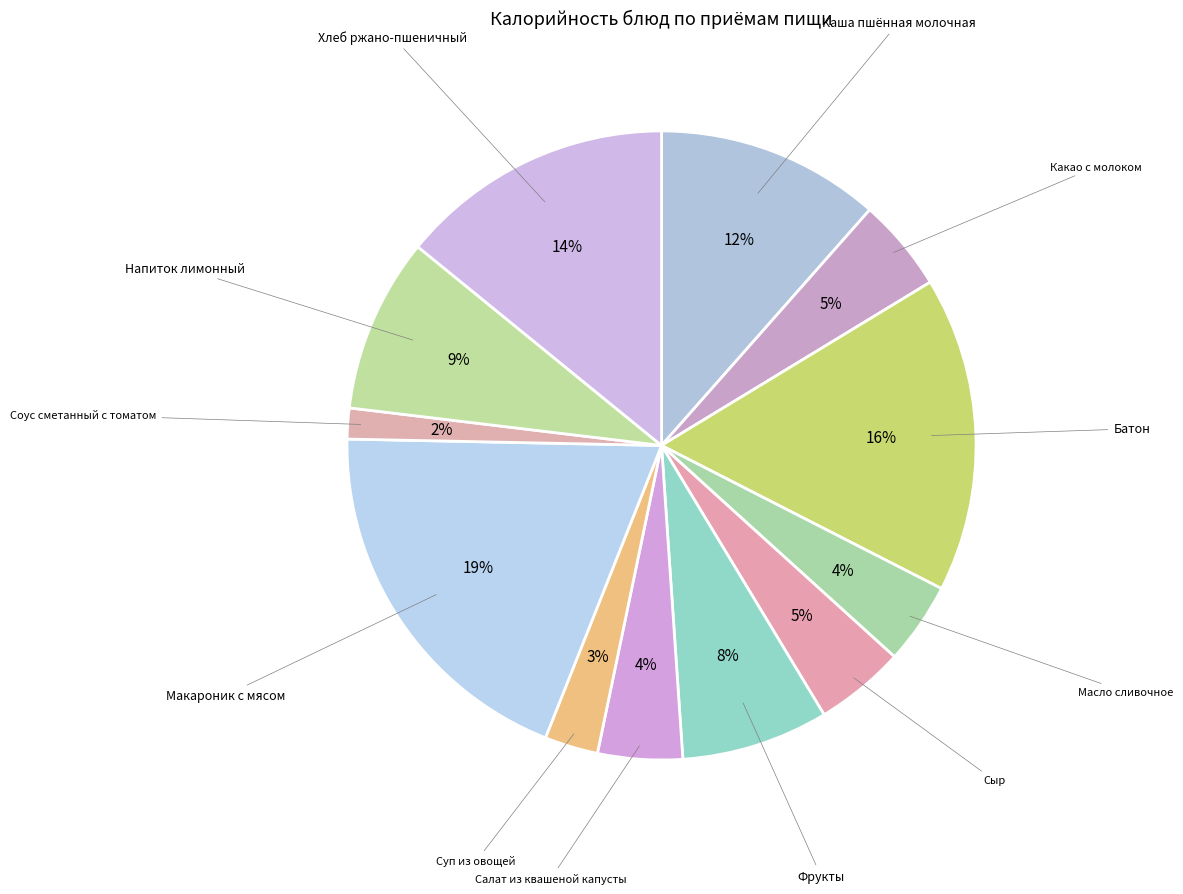

How many slices are in this pie chart?

12